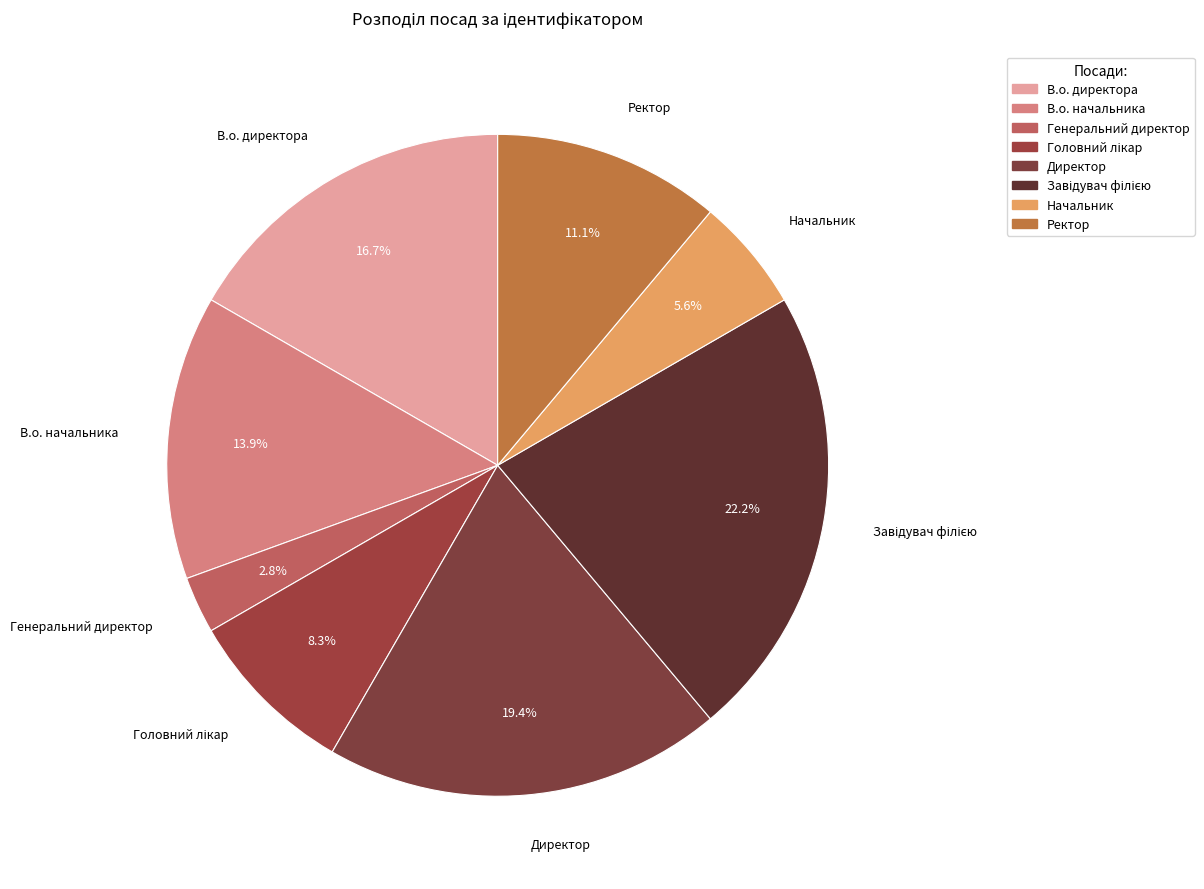

Which slice is the largest?

Завідувач філією